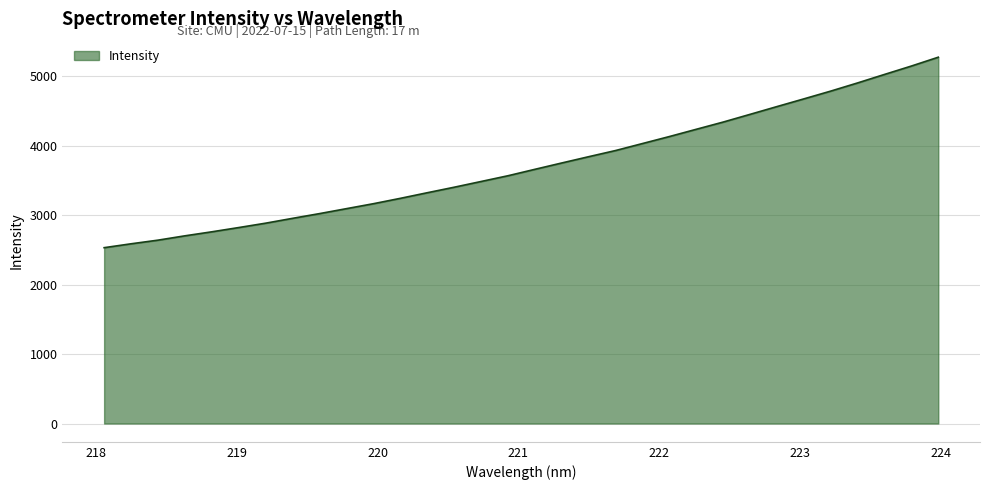

What is the difference between the maximum and minimum values?

2744.1